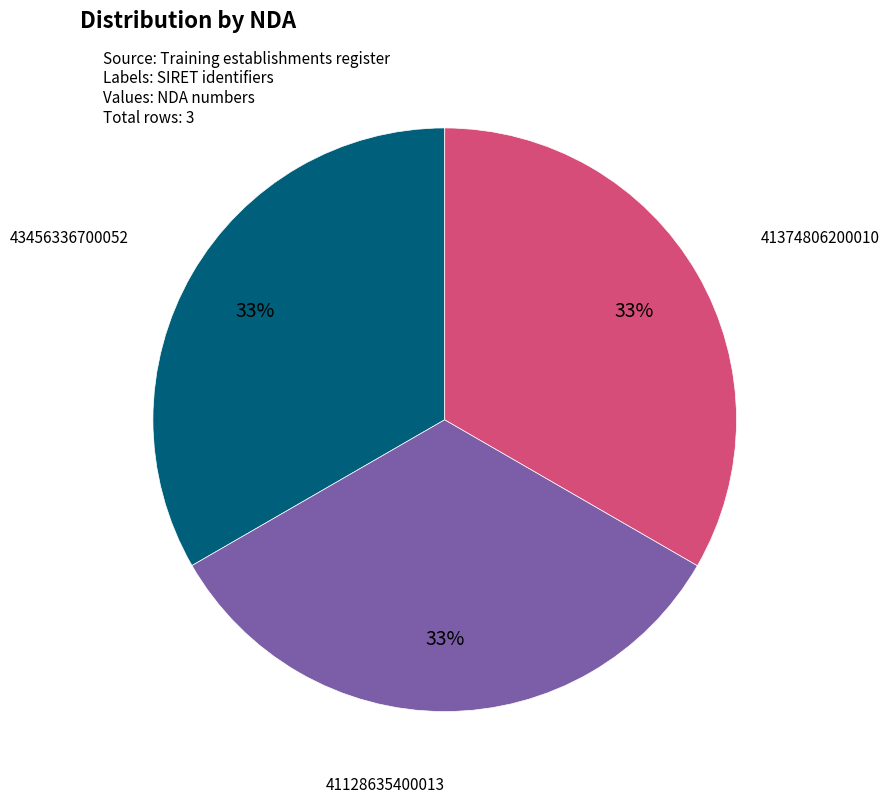

Does any single category account for the majority?

No